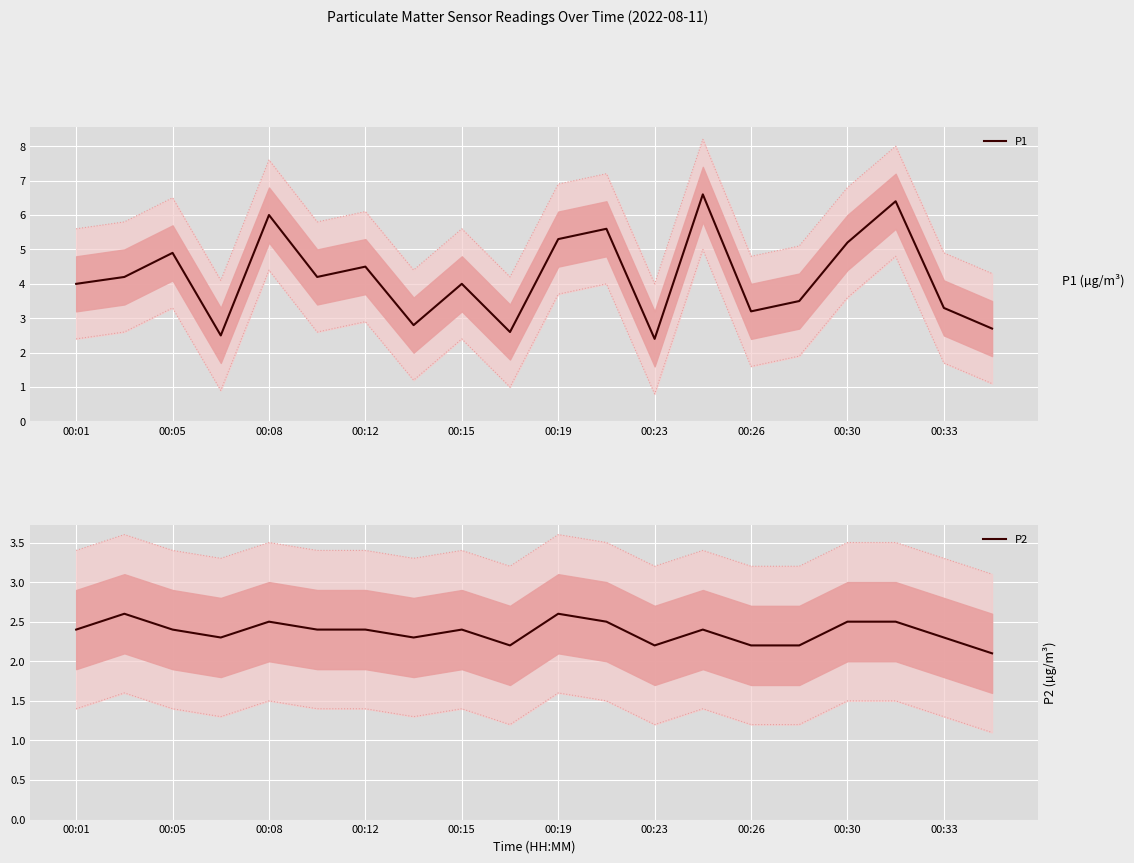

True or false: P1 has a value of 3.7 at 00:08.

False